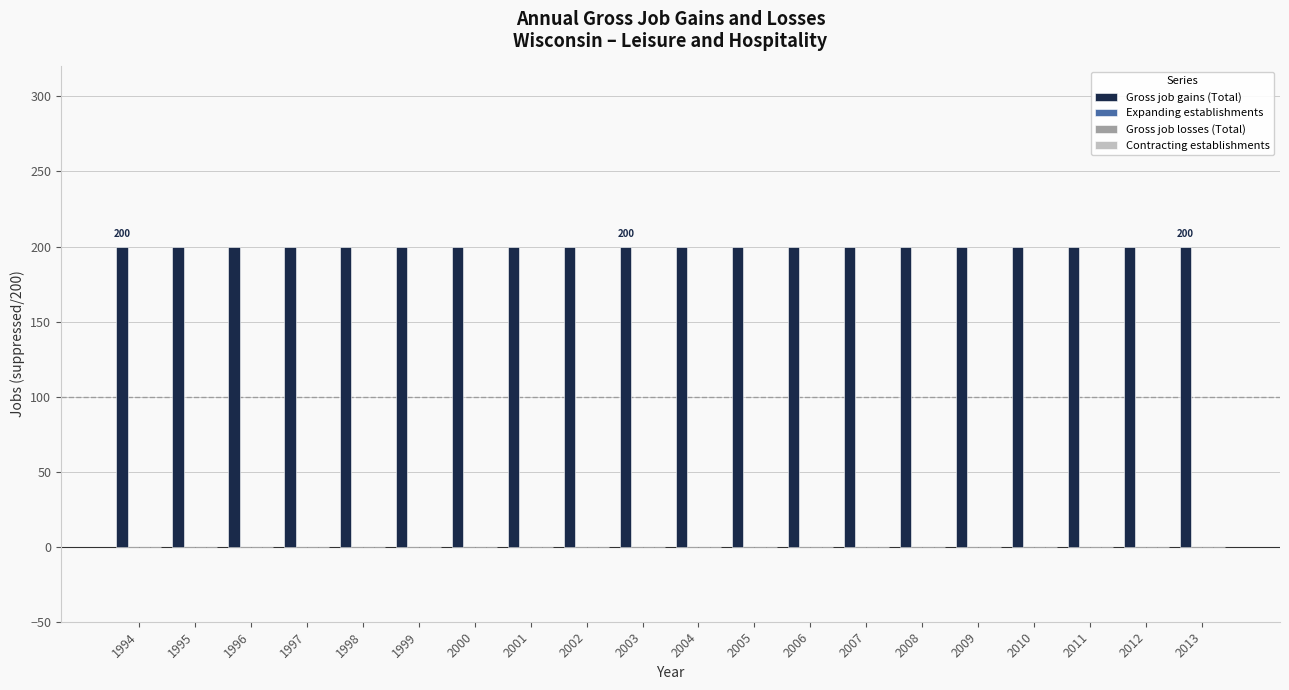

Reading left to right, list all the values displayed in this chart.

Gross job gains (Total): 1994=200	1995=200	1996=200	1997=200	1998=200	1999=200	2000=200	2001=200	2002=200	2003=200	2004=200	2005=200	2006=200	2007=200	2008=200	2009=200	2010=200	2011=200	2012=200	2013=200
Expanding establishments: 1994=0	1995=0	1996=0	1997=0	1998=0	1999=0	2000=0	2001=0	2002=0	2003=0	2004=0	2005=0	2006=0	2007=0	2008=0	2009=0	2010=0	2011=0	2012=0	2013=0
Gross job losses (Total): 1994=0	1995=0	1996=0	1997=0	1998=0	1999=0	2000=0	2001=0	2002=0	2003=0	2004=0	2005=0	2006=0	2007=0	2008=0	2009=0	2010=0	2011=0	2012=0	2013=0
Contracting establishments: 1994=0	1995=0	1996=0	1997=0	1998=0	1999=0	2000=0	2001=0	2002=0	2003=0	2004=0	2005=0	2006=0	2007=0	2008=0	2009=0	2010=0	2011=0	2012=0	2013=0